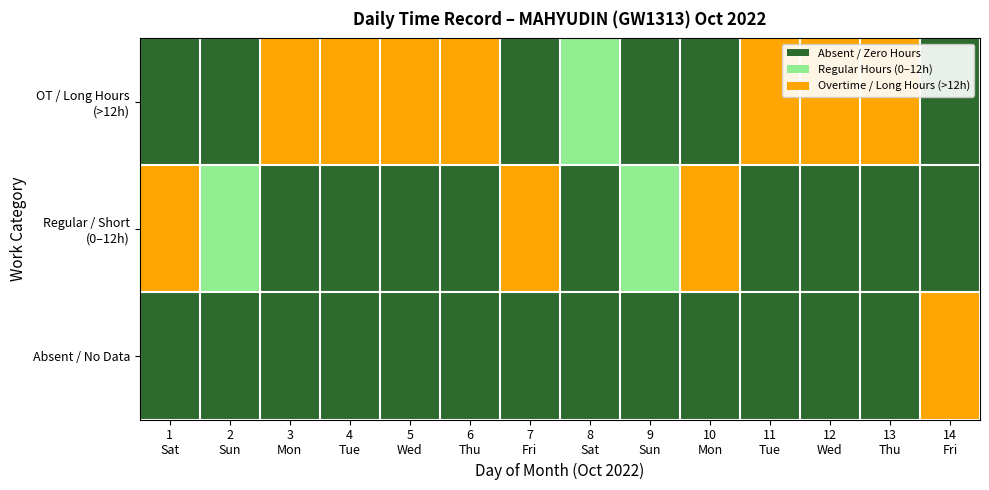

List the series in order of their overall mean, highest first.

OT / Long Hours (>12h), Regular / Short (0–12h), Absent / No Data